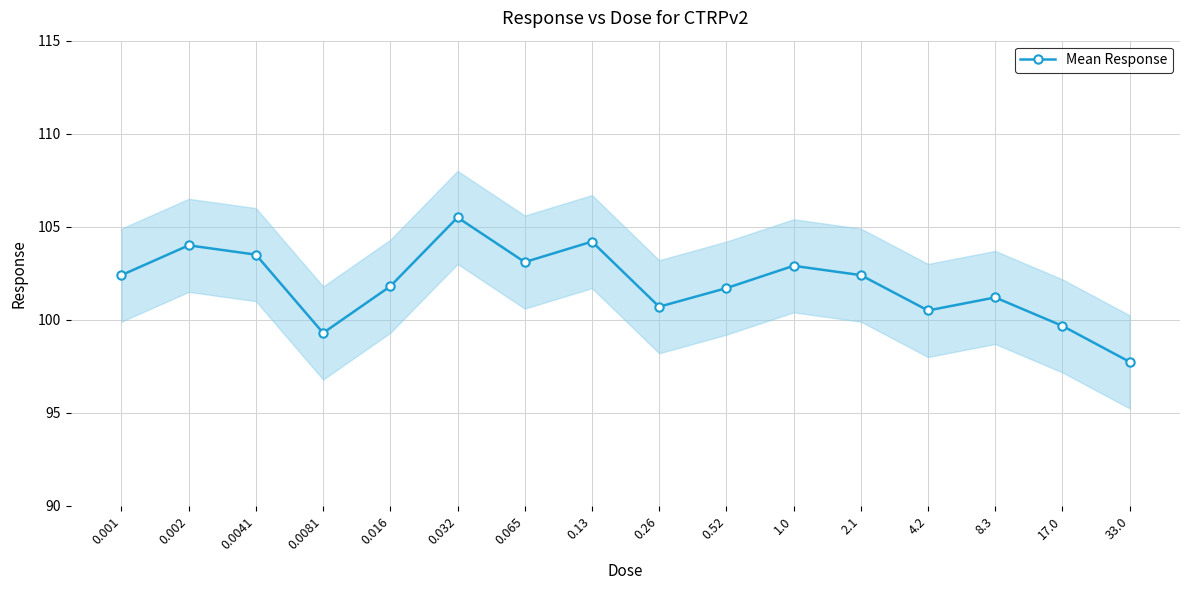

What position from the right is 4.2?

4